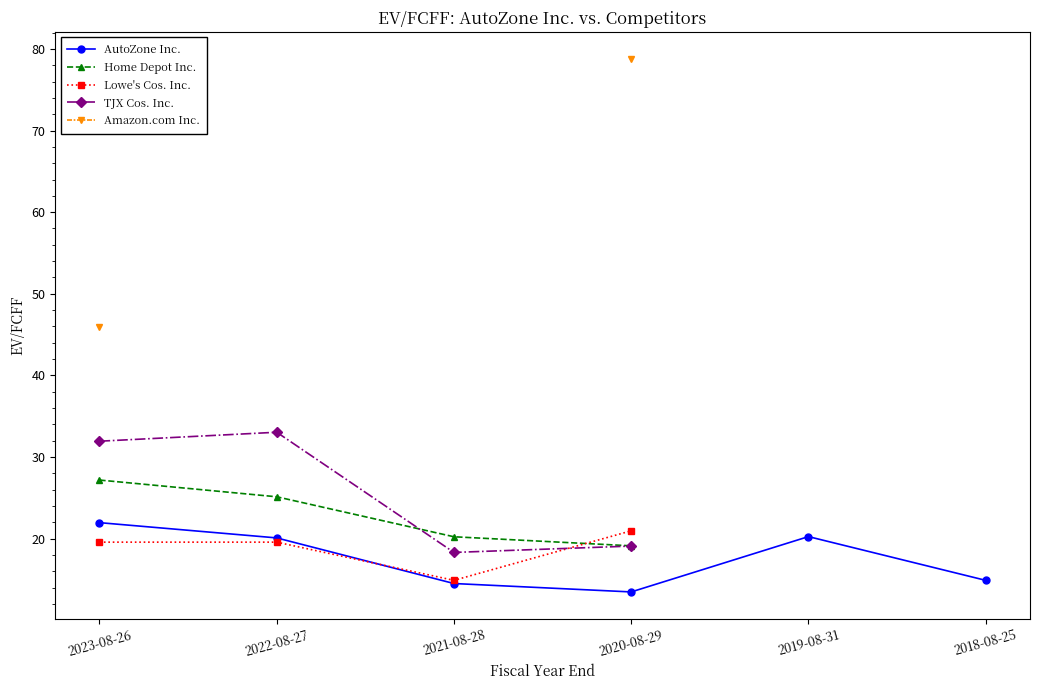

Where is Home Depot Inc. nearest to the value 23?

2022-08-27